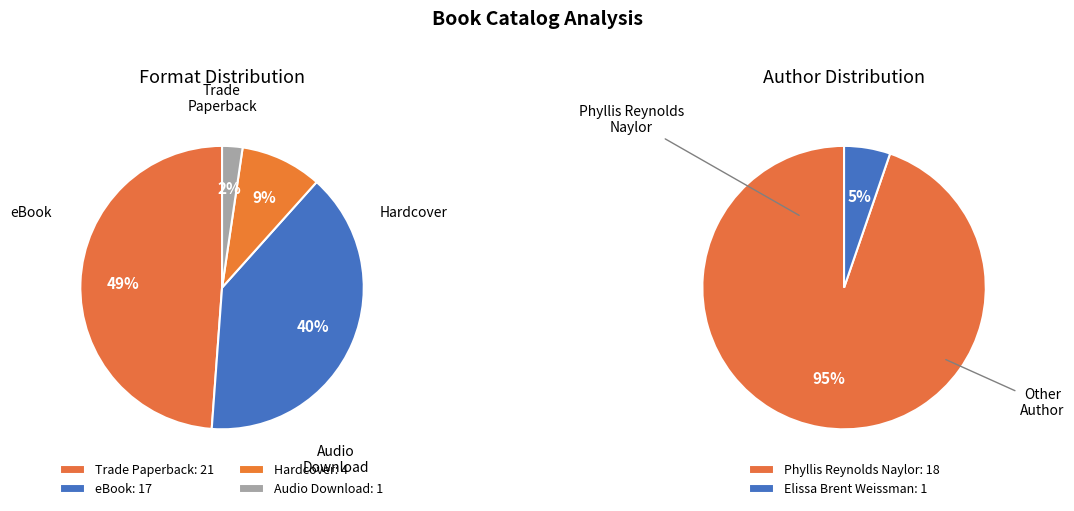

What is the change in value from Phyllis Reynolds Naylor (1792384) to Elissa Brent Weissman (44154928)?

-17